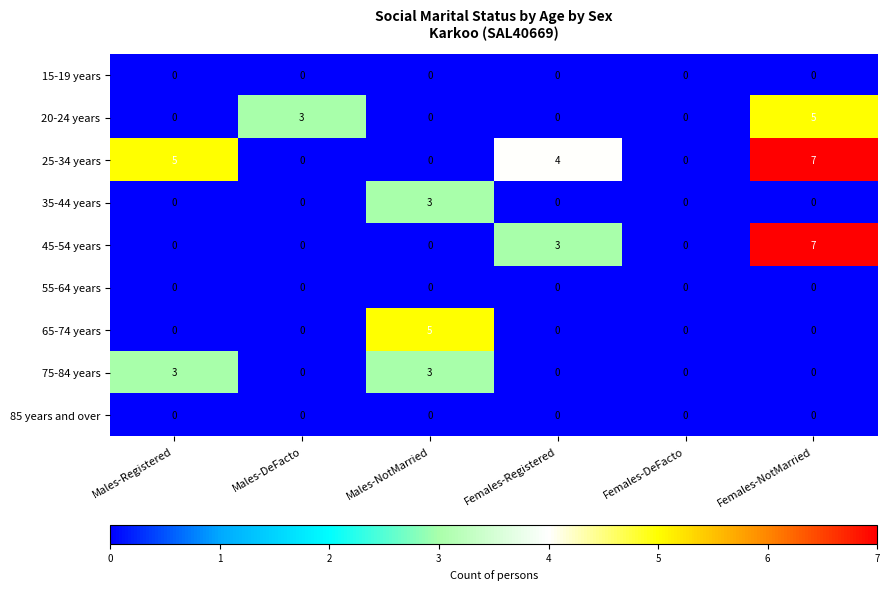

What is the spread (max minus min) of values at Males-Registered?

5